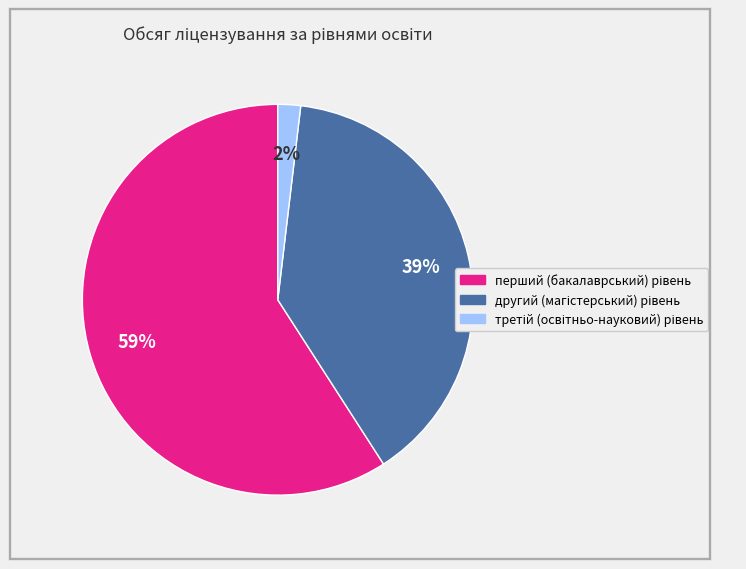

Is there a majority slice in this chart?

Yes